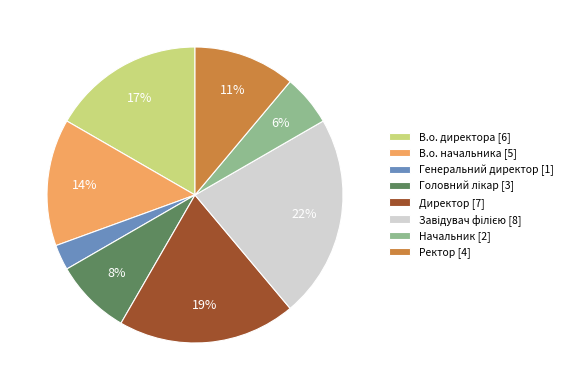

To the nearest percent, what is the average slice percentage?

12%